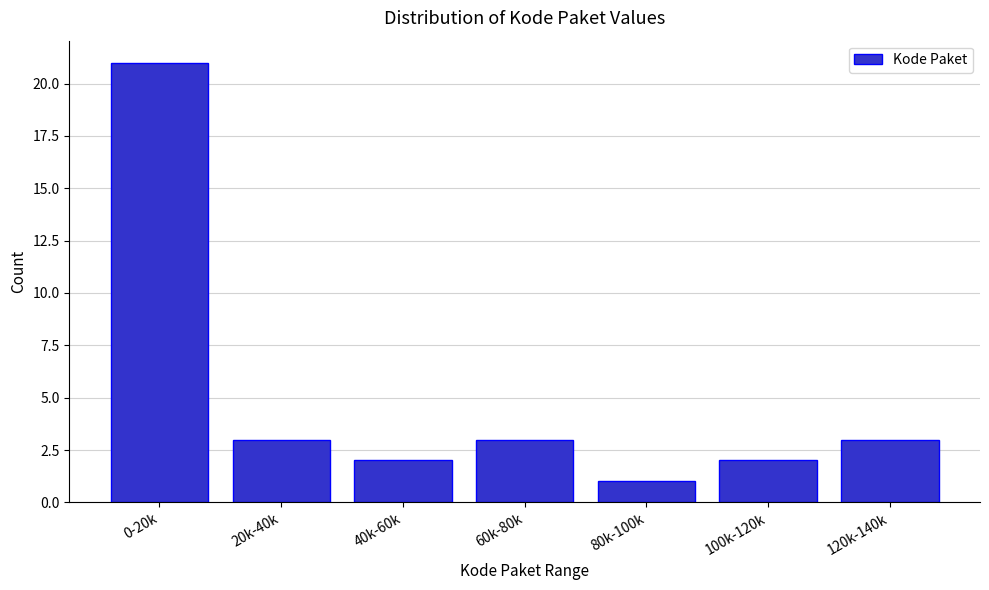

Reading left to right, transcribe all the data shown in this chart.

0-20k=21	20k-40k=3	40k-60k=2	60k-80k=3	80k-100k=1	100k-120k=2	120k-140k=3